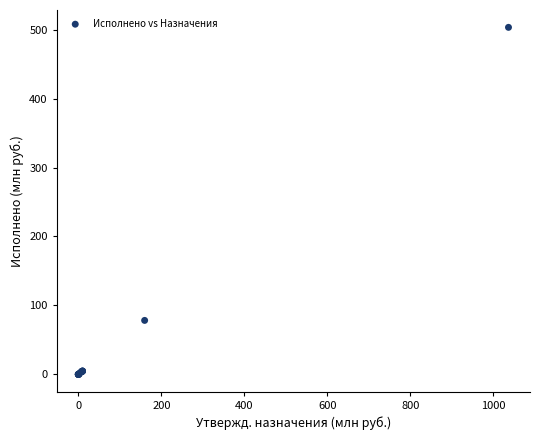

What Y value in the scatter plot is closest to 251?

78.3